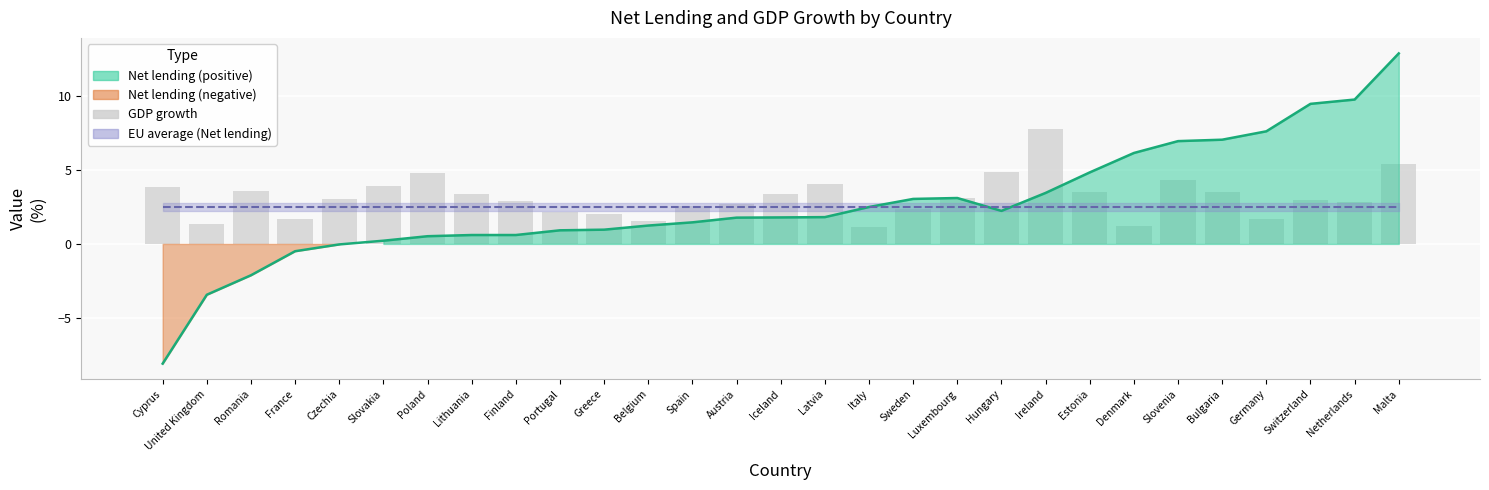

What is the label of the 23rd bar from the left?

Denmark